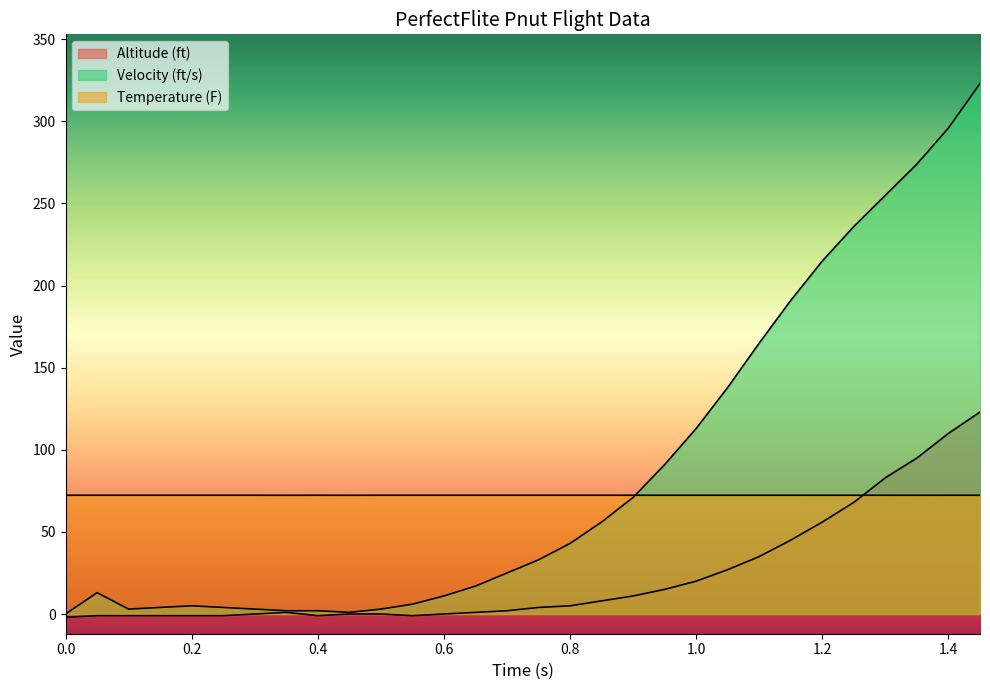

Count the number of categories in the chart.

30